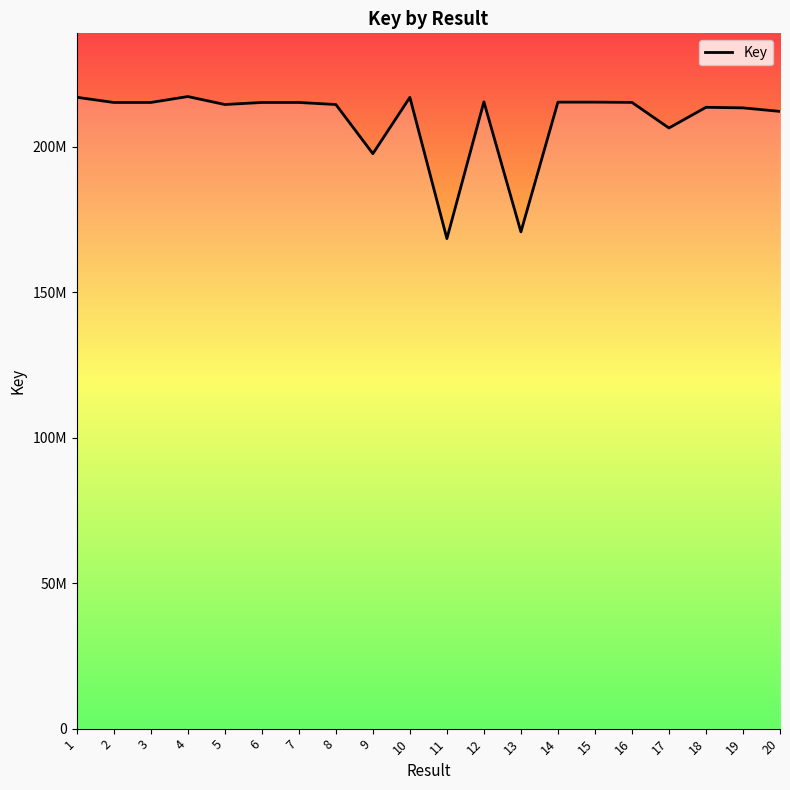

Rank the categories by value from lowest to highest.

11, 13, 9, 17, 20, 19, 18, 5, 8, 7, 6, 2, 3, 16, 14, 15, 12, 10, 1, 4